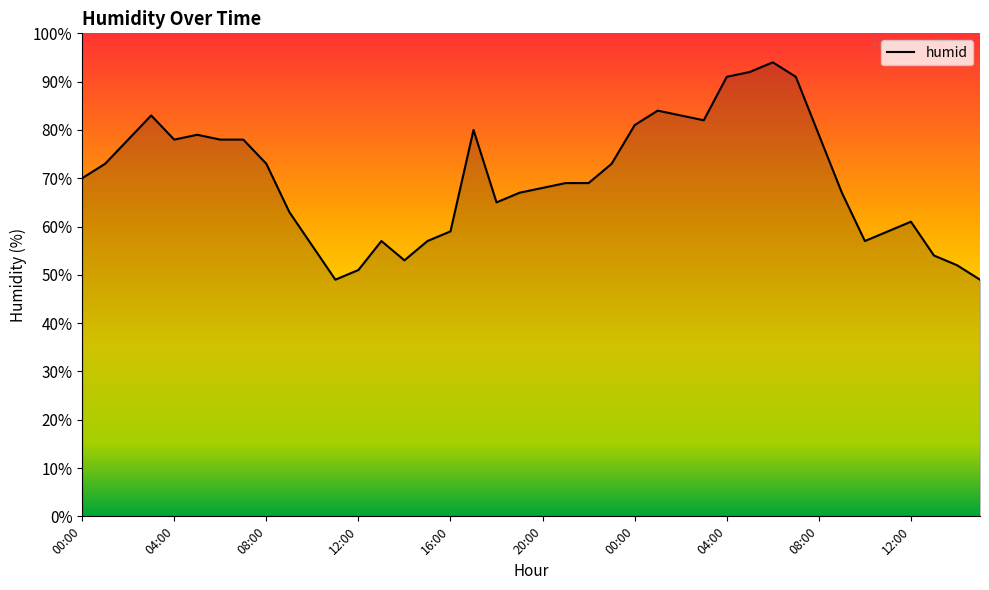

Does the chart display data point markers on the line(s)?

No